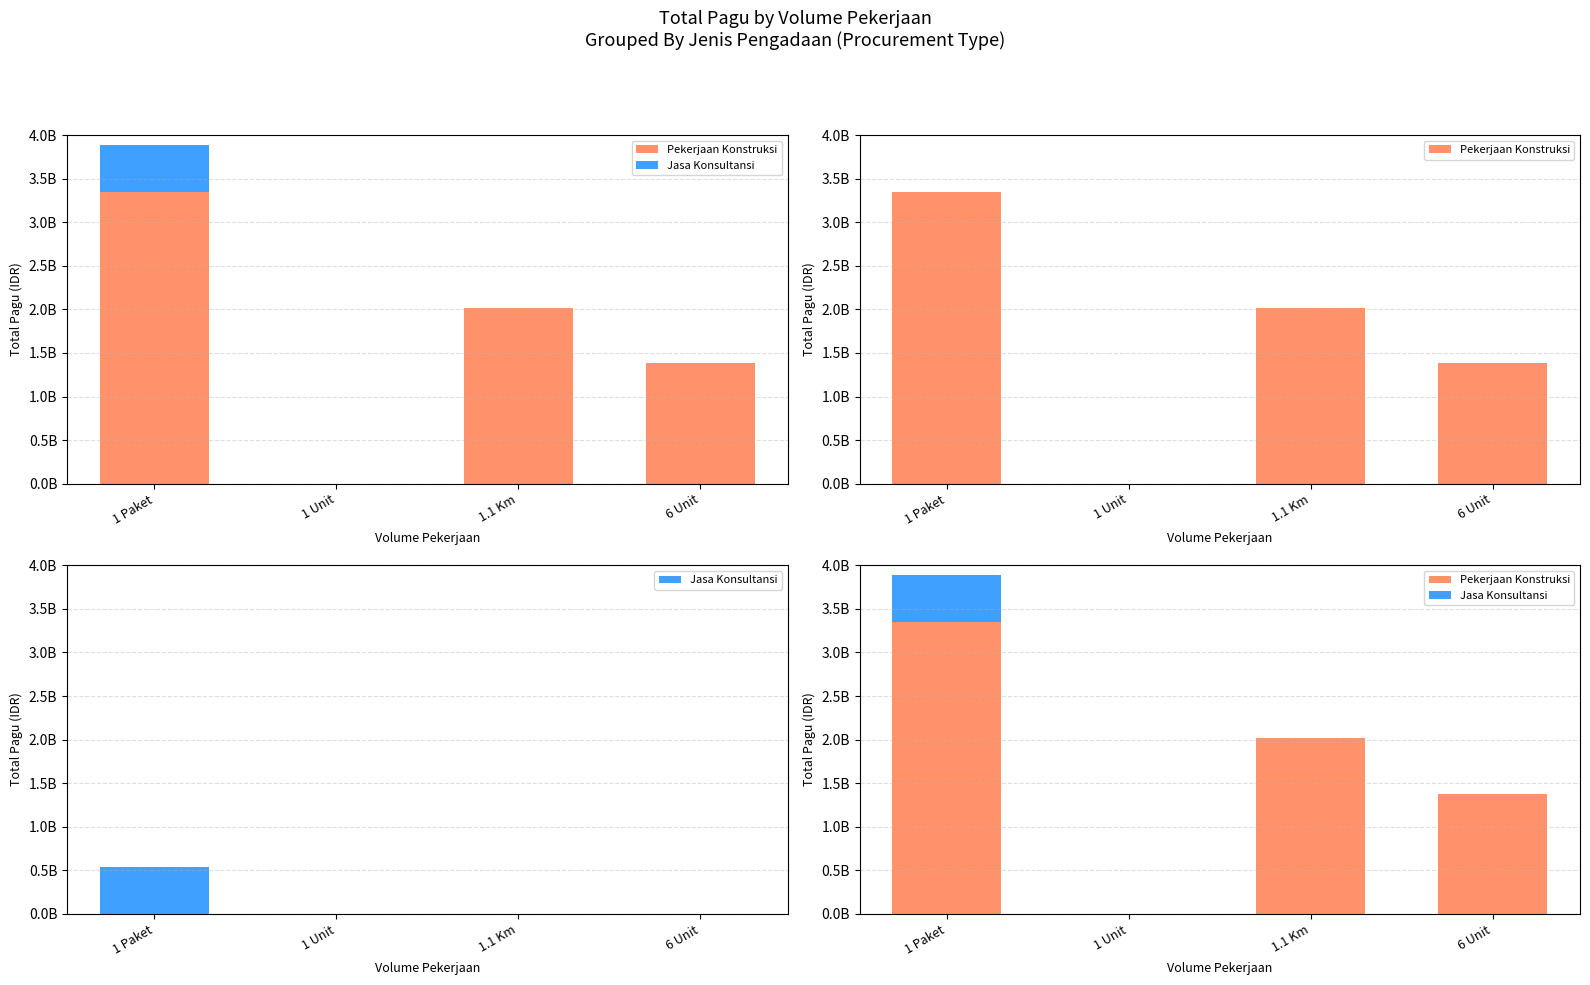

The value of Pekerjaan Konstruksi at 1 Paket is 5397832146. True or false?

False